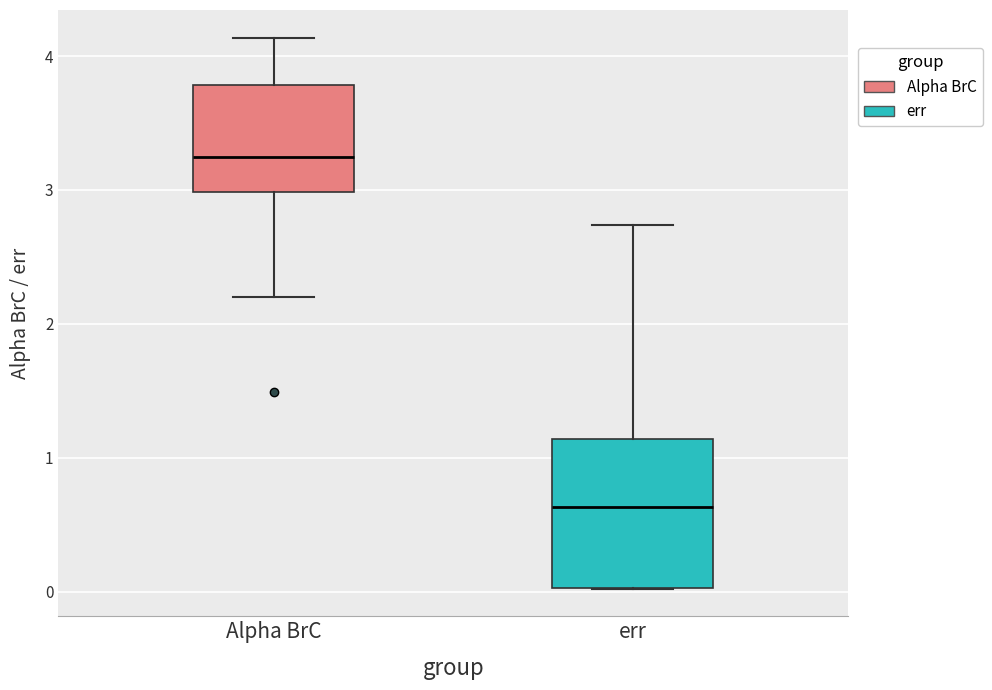

Reading left to right, read every box against the y-axis: the position of its median line, the range the box covers, and the ends of its whiskers. The values are not printed on the chart, so give them approximately, as read against the axis.

Alpha BrC: median 3.2, box 3.0 to 3.8, whiskers 2.2 to 4.1
err: median 0.6, box 0.0 to 1.1, whiskers 0.0 to 2.7